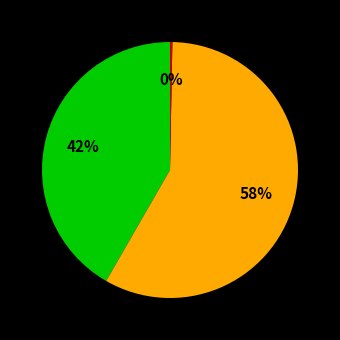

To the nearest percent, what is the average slice percentage?

33%